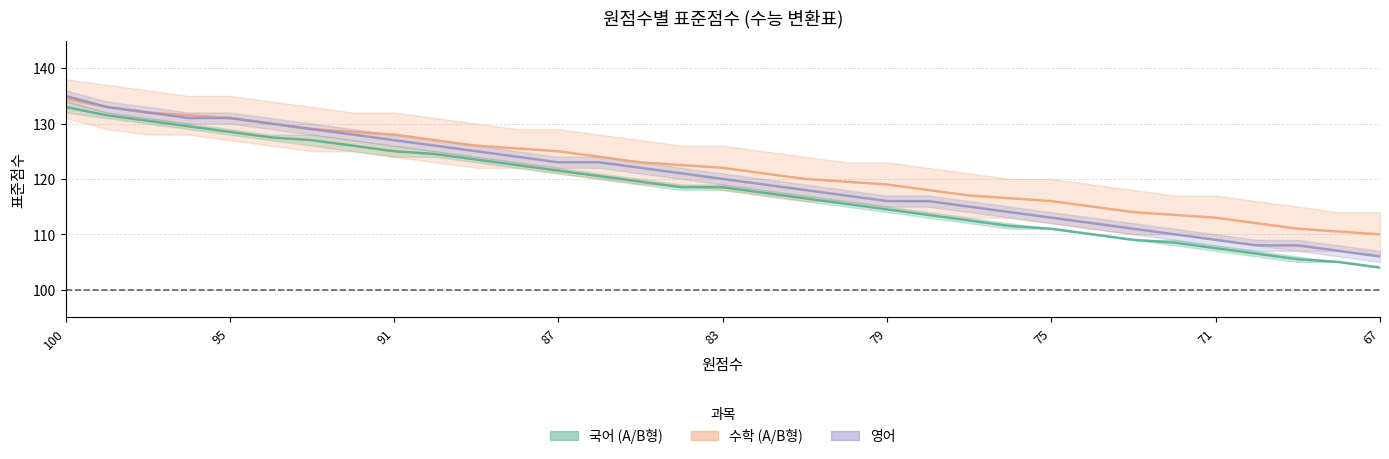

What is the difference between the maximum and minimum values in the 수학 A형 series?

29.0